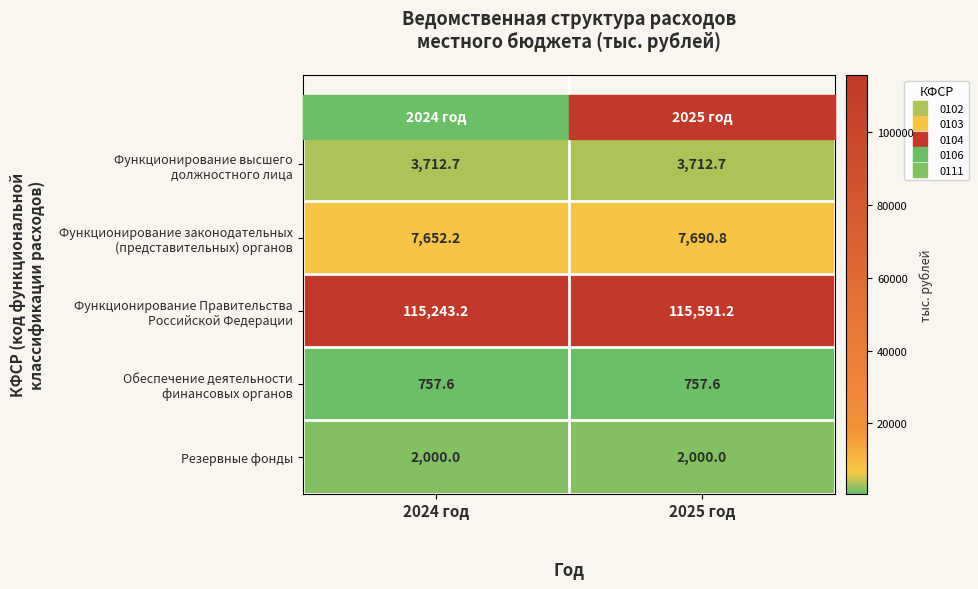

What is the spread (max minus min) of values at 2024 год?

114485.6